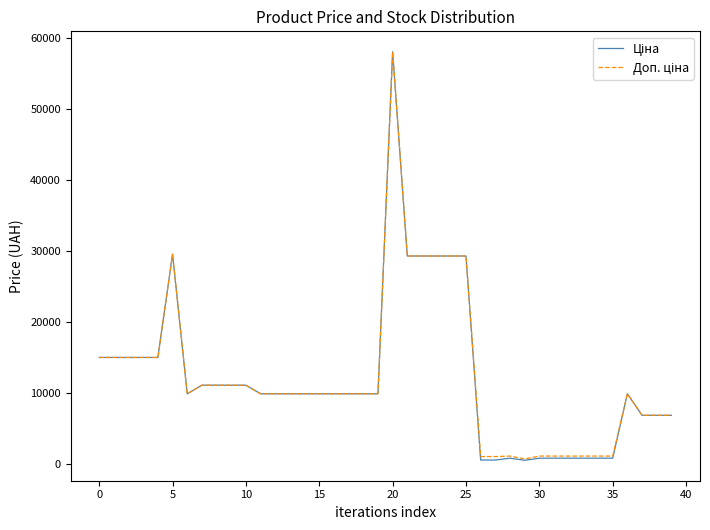

What is the minimum value shown in the chart?

547.8